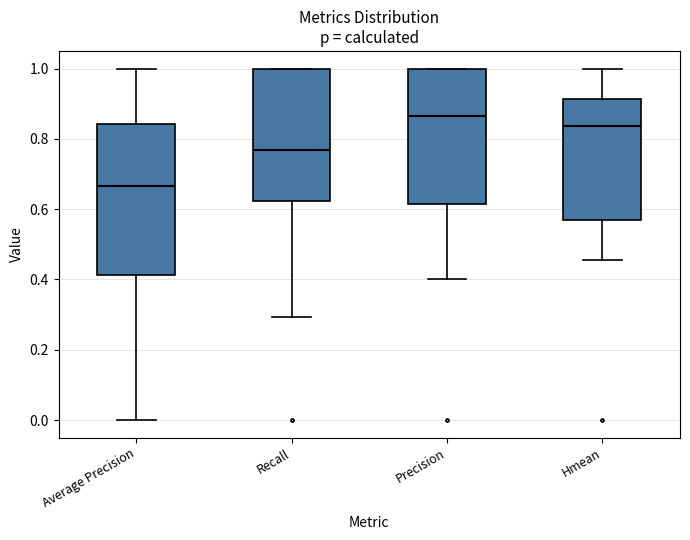

Which box's median line is the highest?

Precision